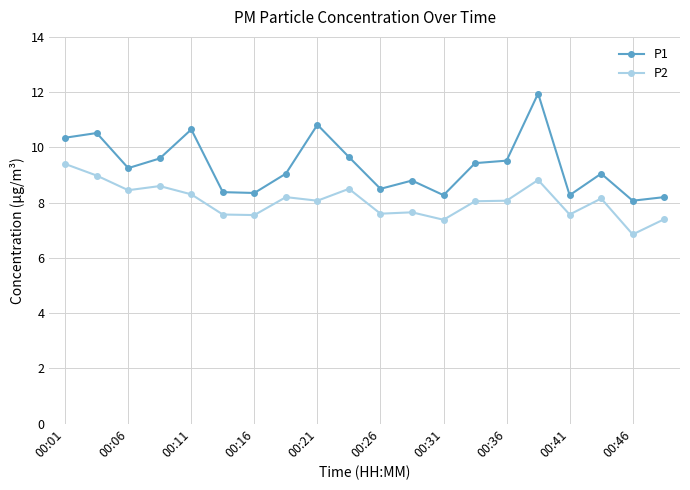

How many lines are shown in the chart?

2